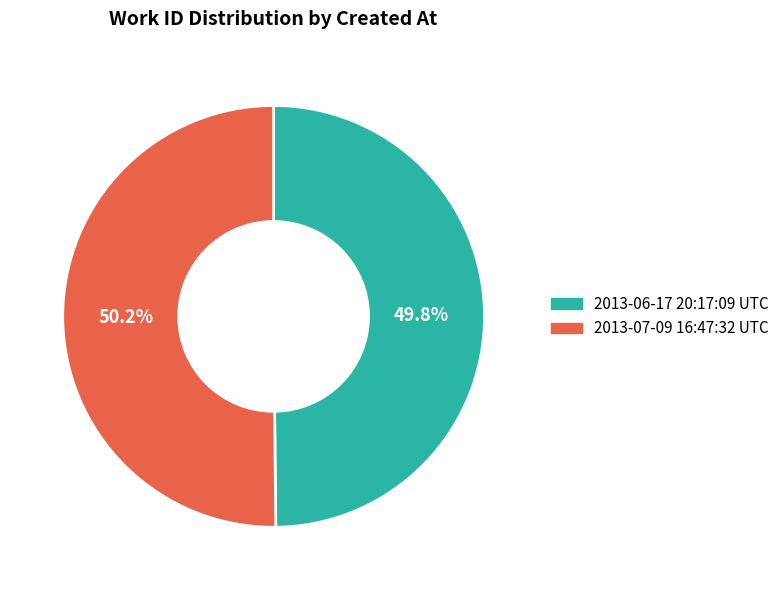

Combined, what portion of the pie is 2013-06-17 20:17:09 UTC and 2013-07-09 16:47:32 UTC?

100.0%